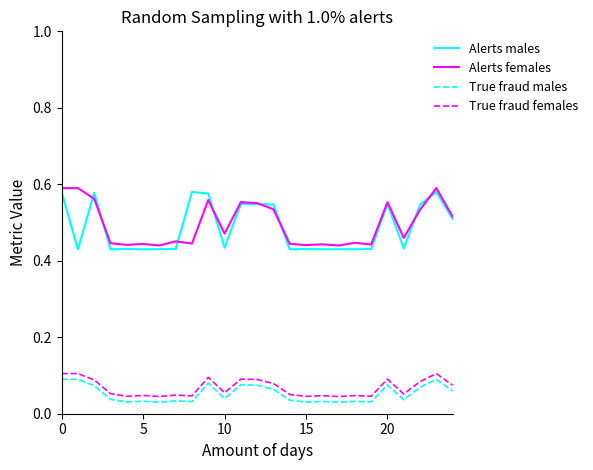

At how many categories does at least one series exceed 0?

25